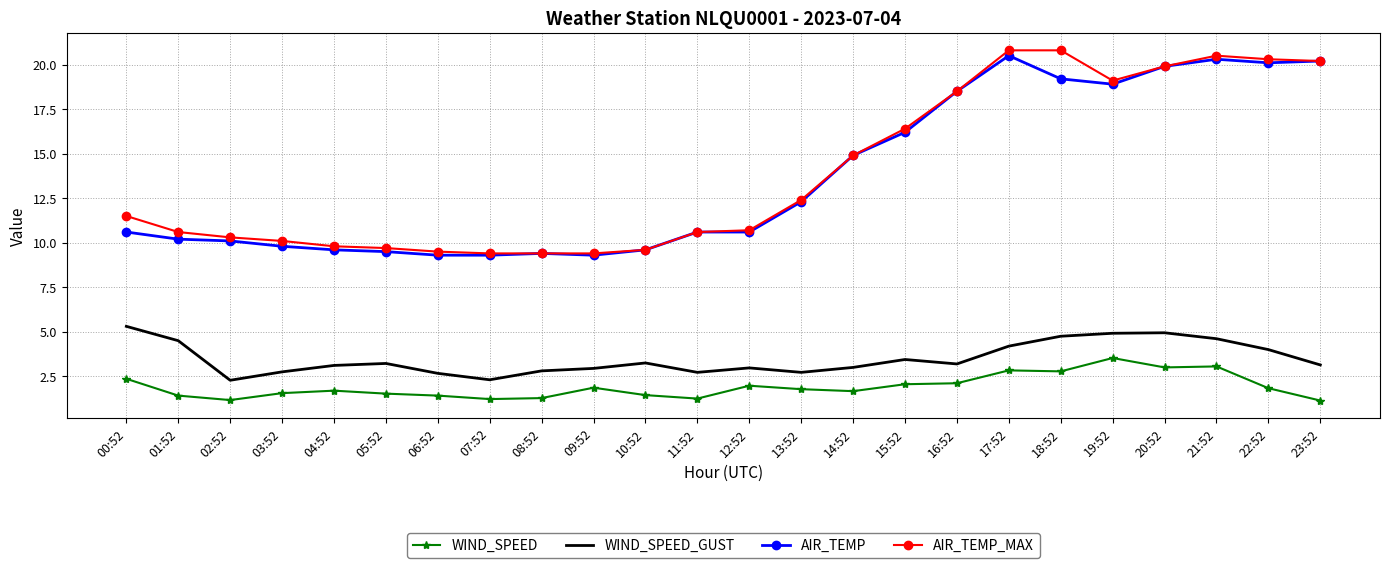

What is the total value across all series at 16:52?

42.3